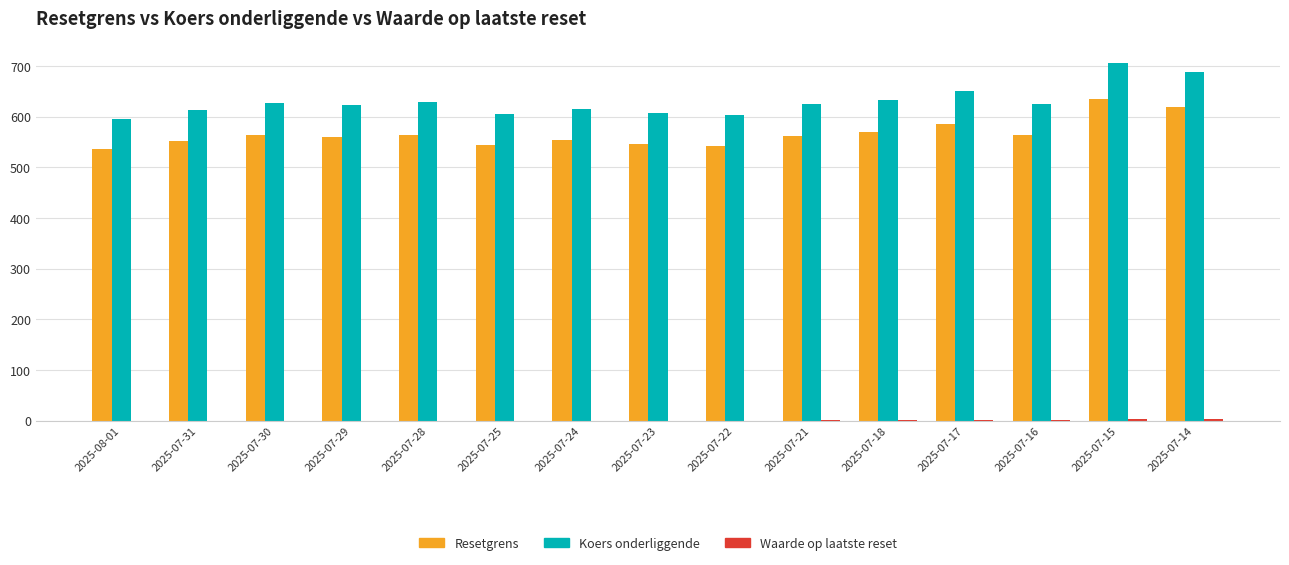

The value of Resetgrens at 2025-07-23 is 545.9. True or false?

True